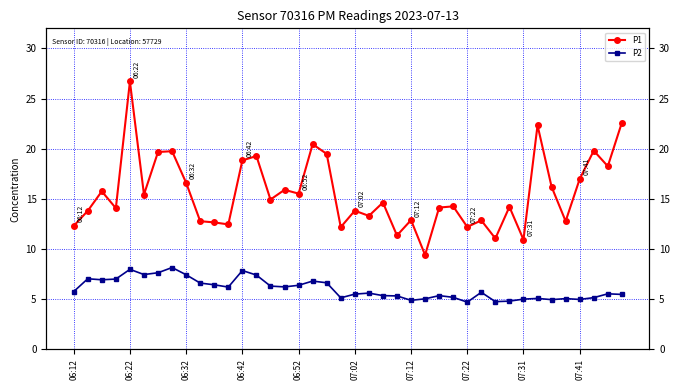

True or false: P2 and P1 intersect in this chart.

False